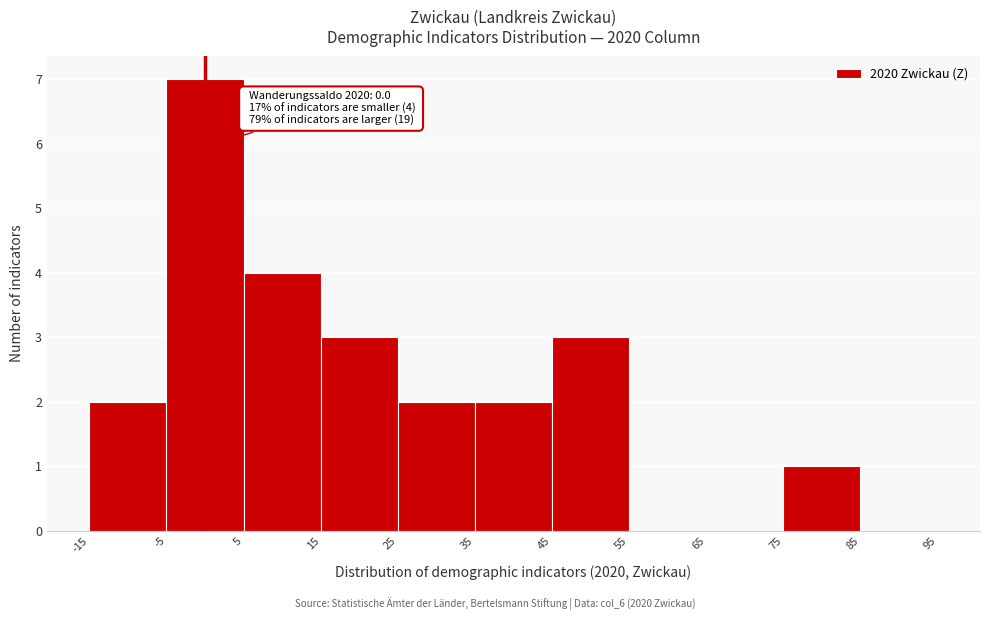

Over which range of the x-axis is the bar tallest?

-5 to 5